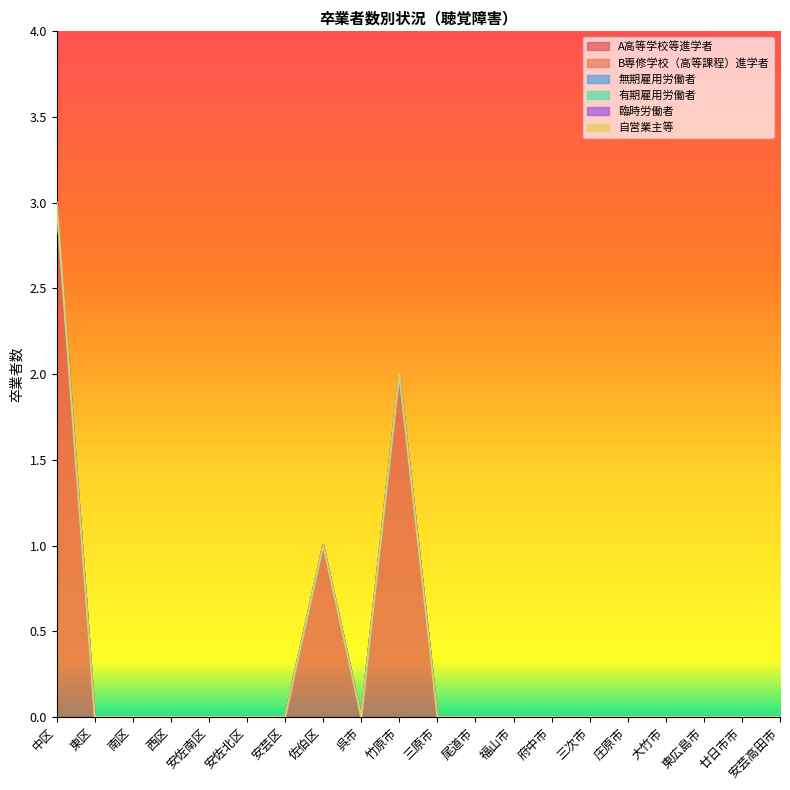

Which series has the largest total across all categories?

A高等学校等進学者